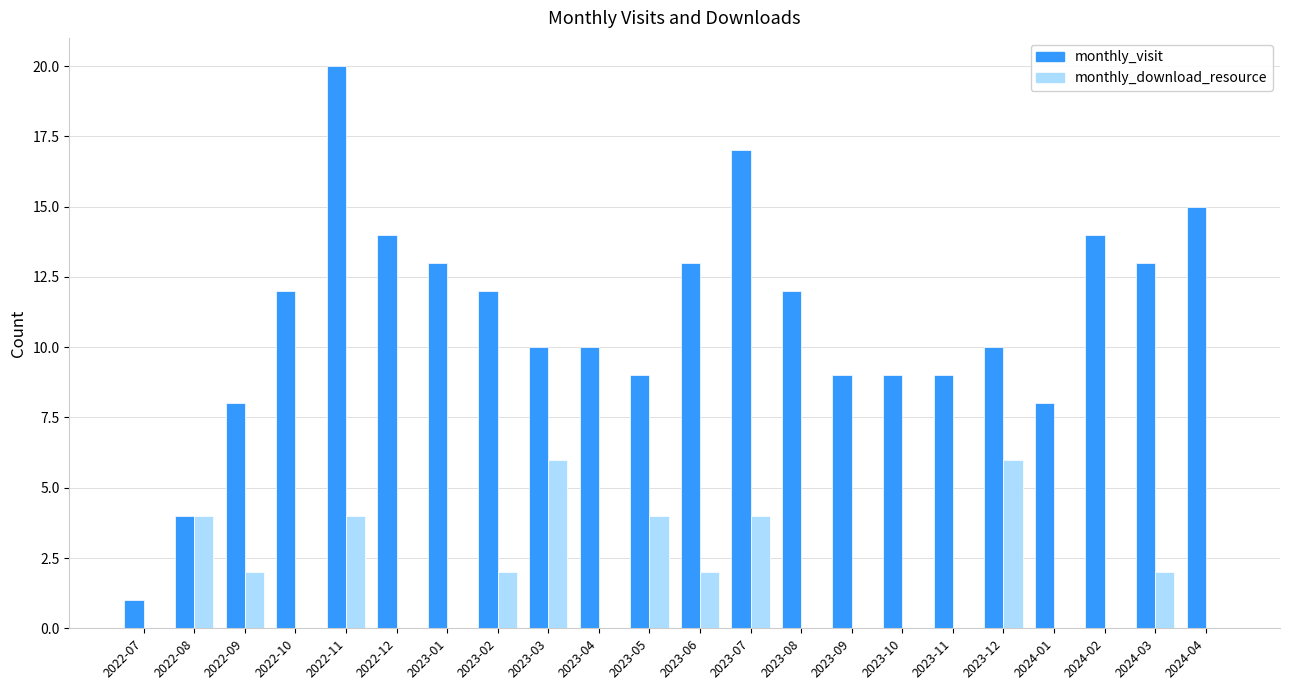

Is it true that monthly_visit equals 14 at 2023-09?

False